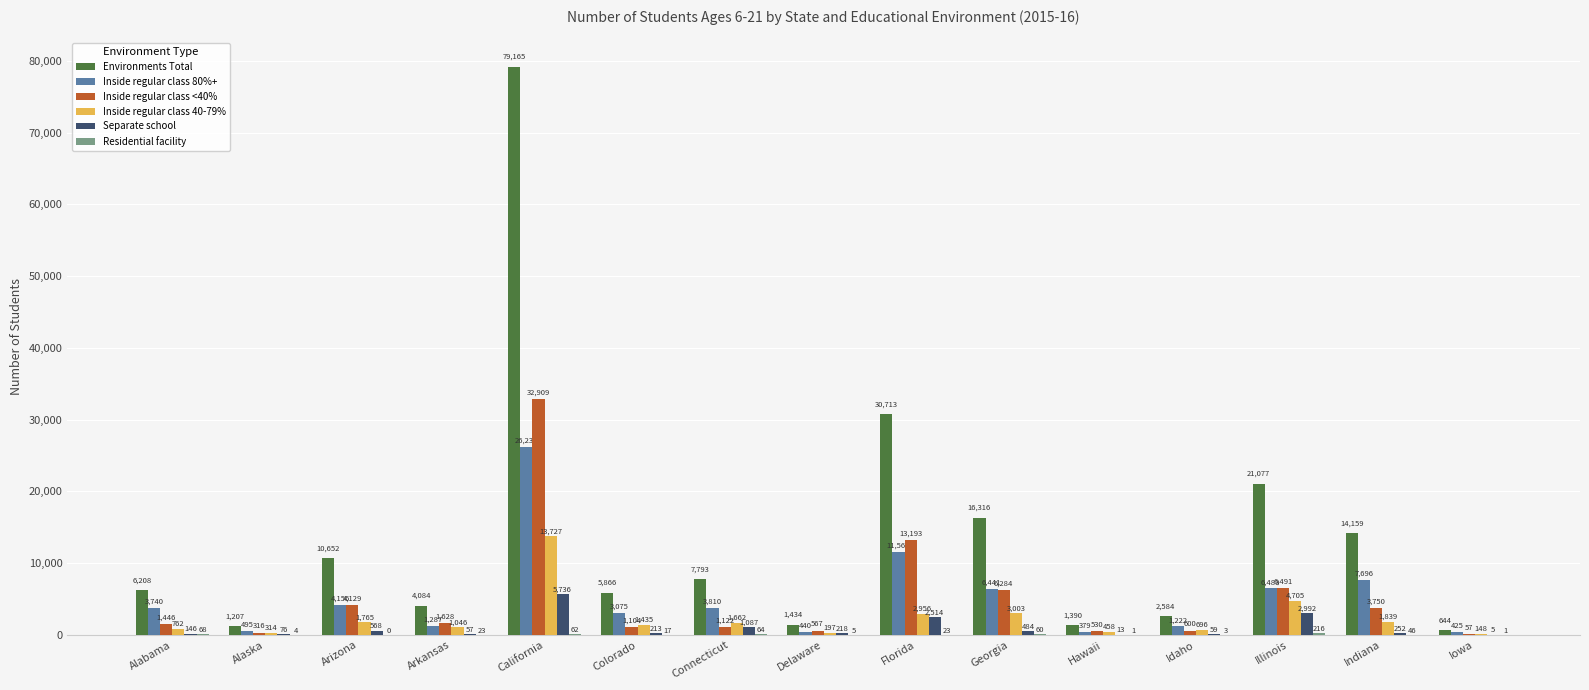

Where does the Inside regular class 40-79% series first go above 1435?

Arizona